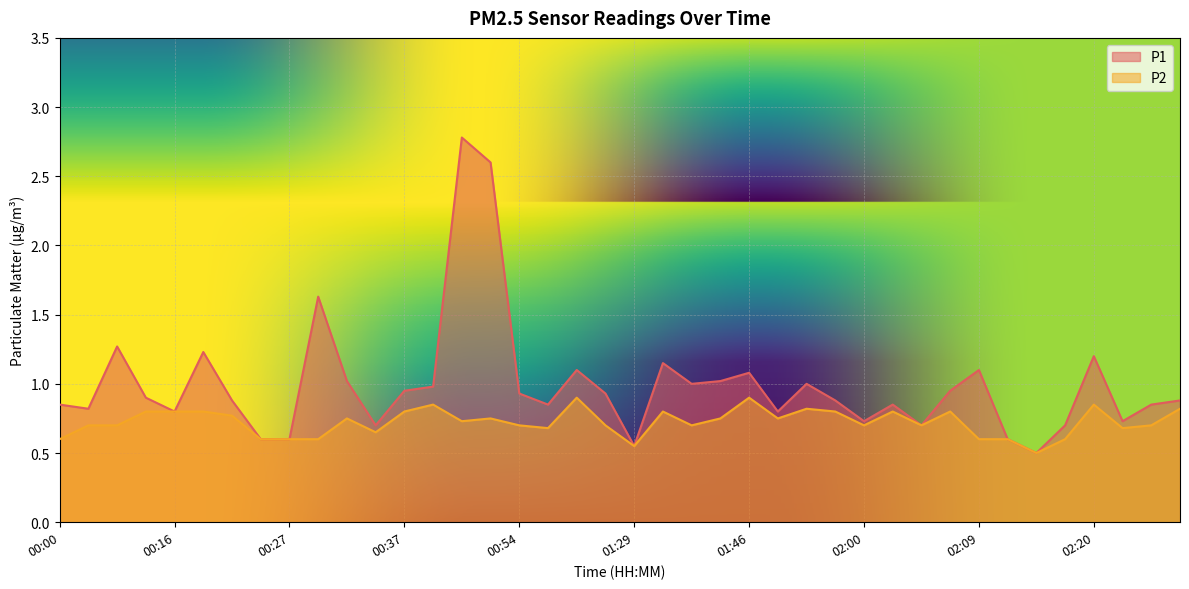

How many series are shown in this chart?

2